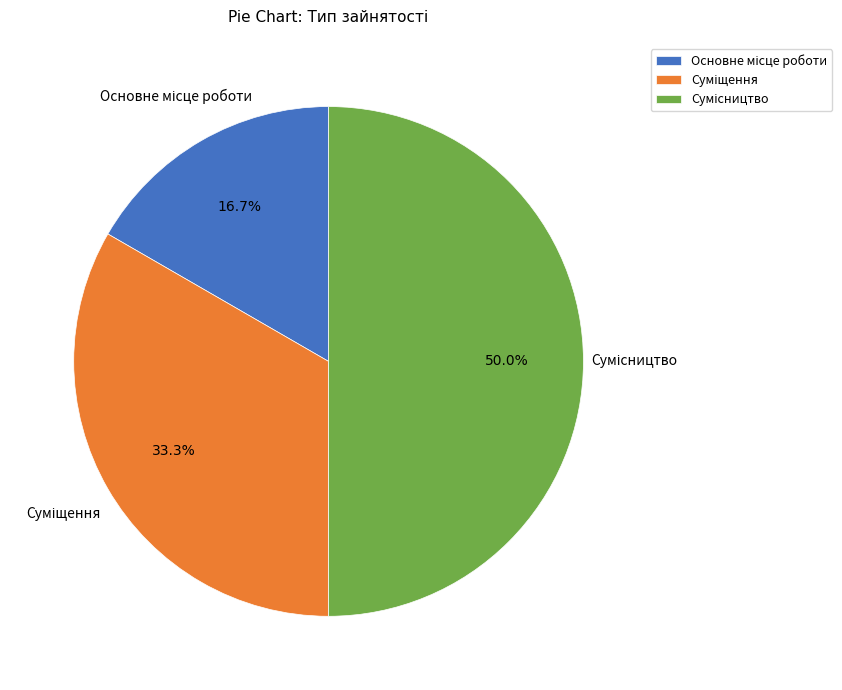

Does Суміщення represent more than half of the total?

No